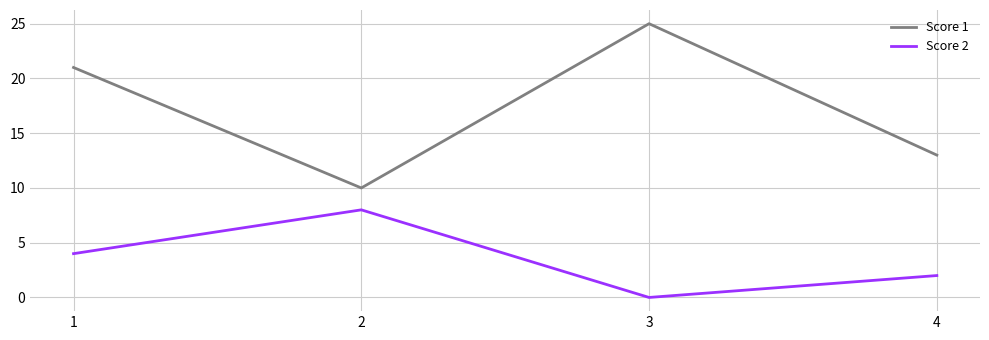

List the labels in order of Score 2 value, smallest first.

3, 4, 1, 2